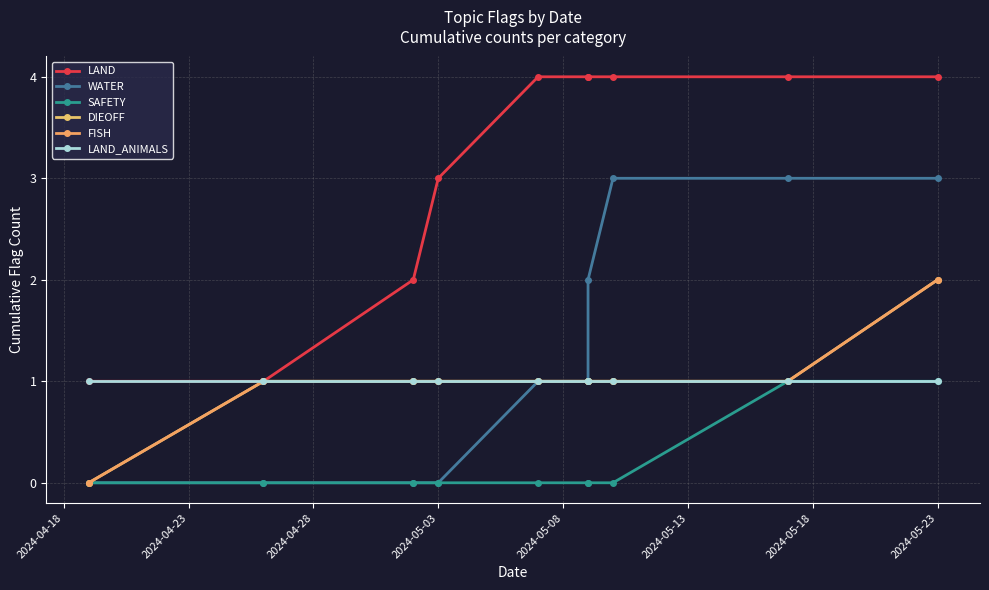

Which series has the largest range (max minus min)?

LAND